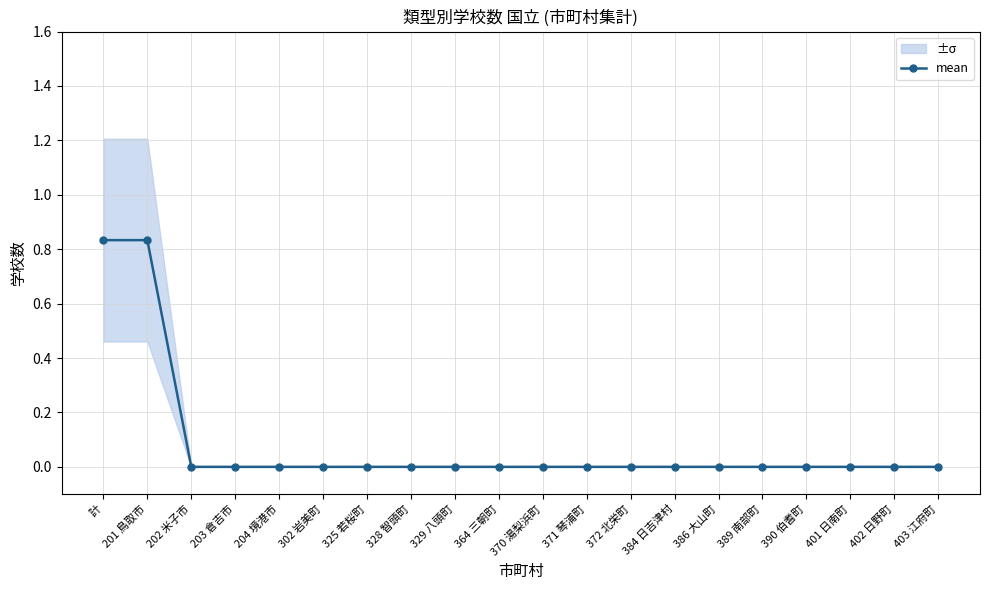

Count the values in the range 0 to 1.

20